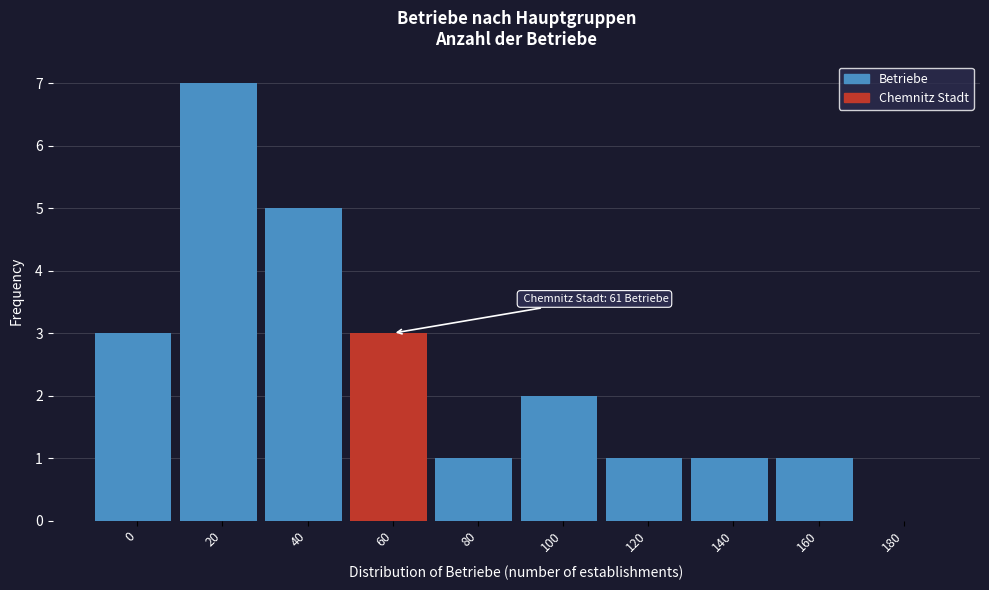

Reading right to left, extract all data points from this chart.

180=0	160=1	140=1	120=1	100=2	80=1	60=3	40=5	20=7	0=3